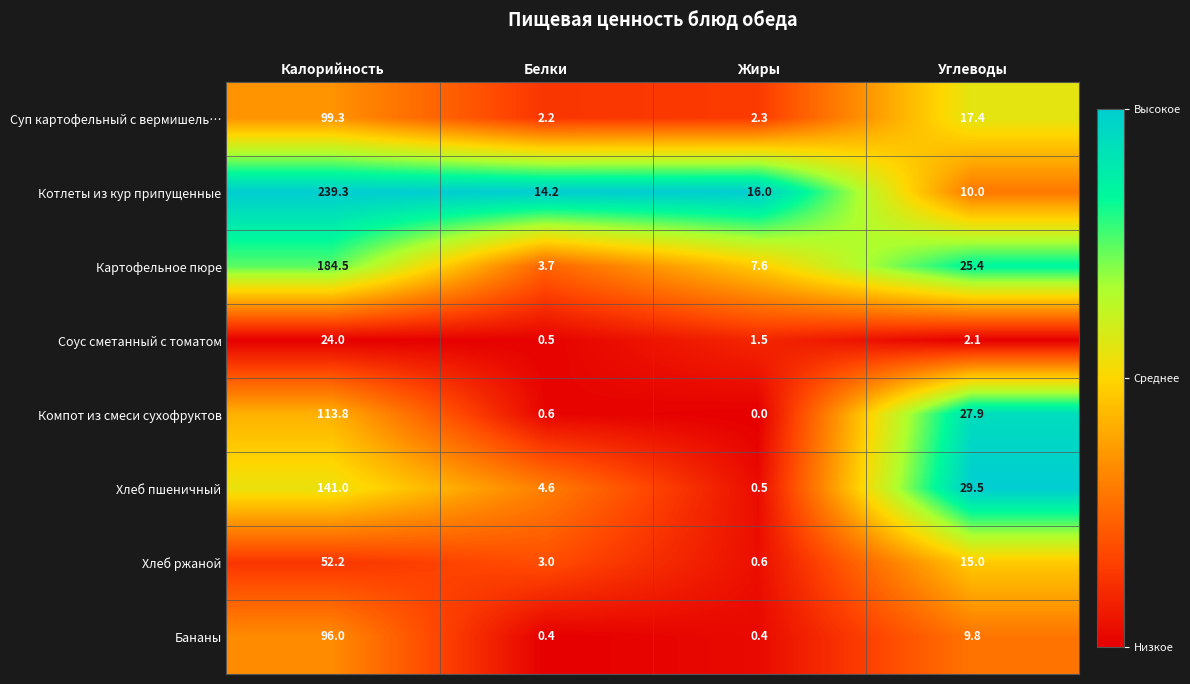

What is the sum of the Соус сметанный с томатом values at Белки and Углеводы?

2.6